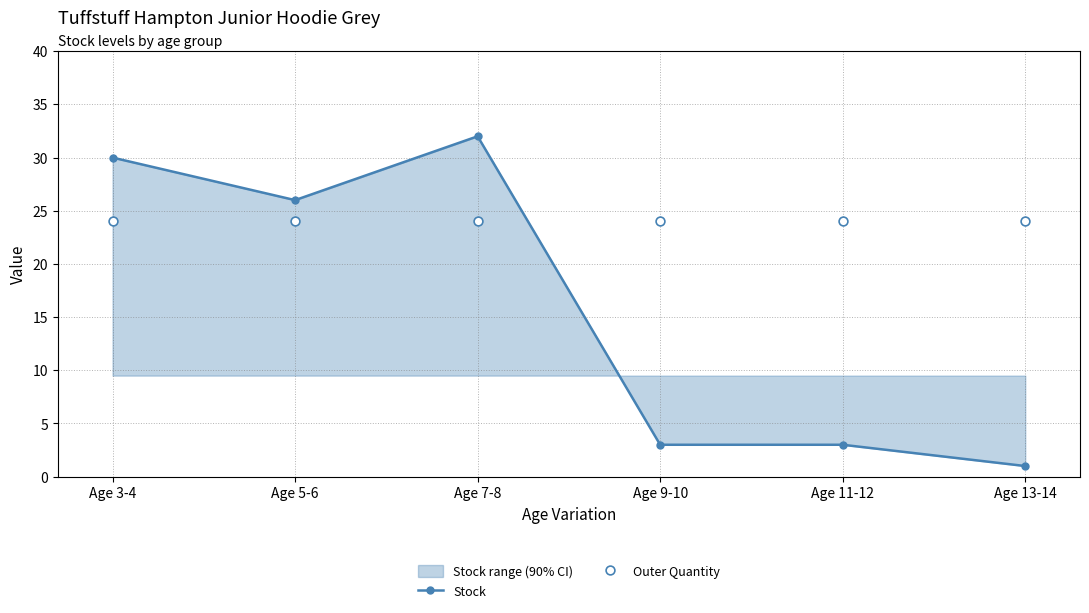

Which series contains the highest Y value?

Stock